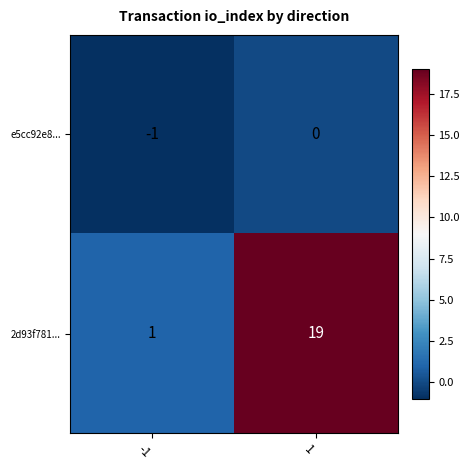

How many values in e5cc92e8... are below zero?

1